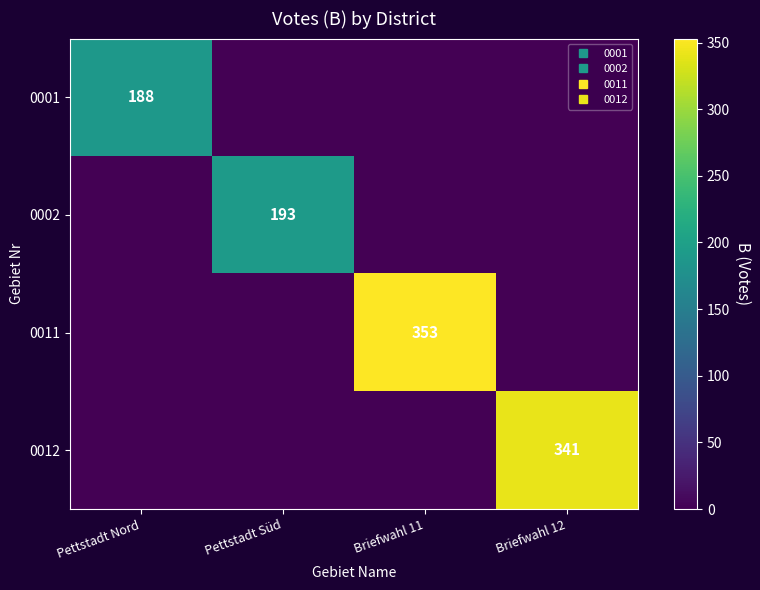

How many data points does each series have?

4